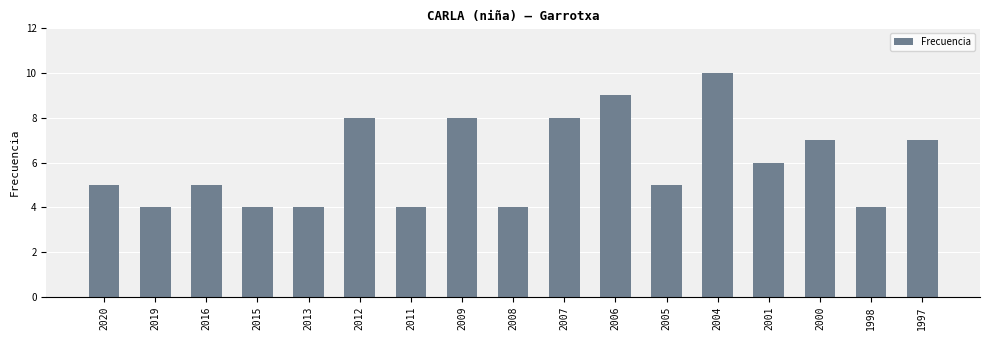

The value at 2001 is 6. True or false?

True